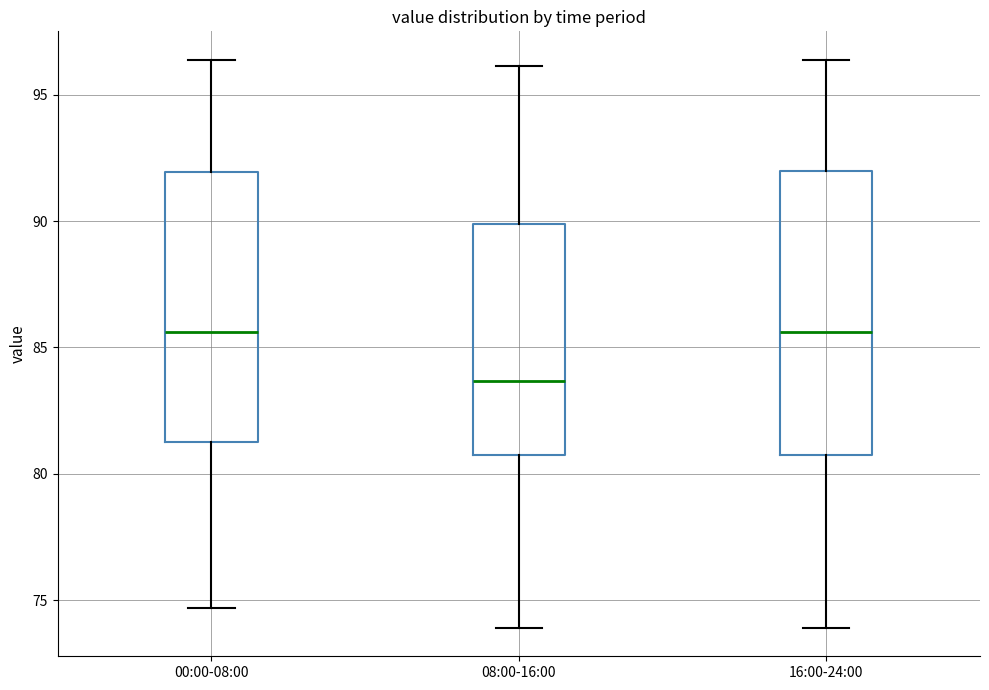

Where is the upper edge of the box for 08:00-16:00 on the y-axis? The values are not printed on the chart, so give them approximately, as read against the axis.

90.0